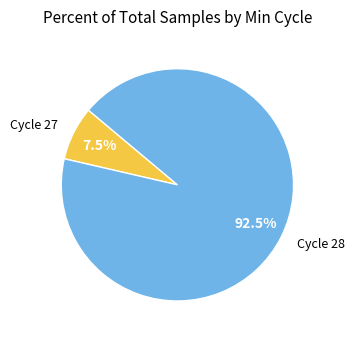

Rank the categories by value from lowest to highest.

Cycle 27, Cycle 28